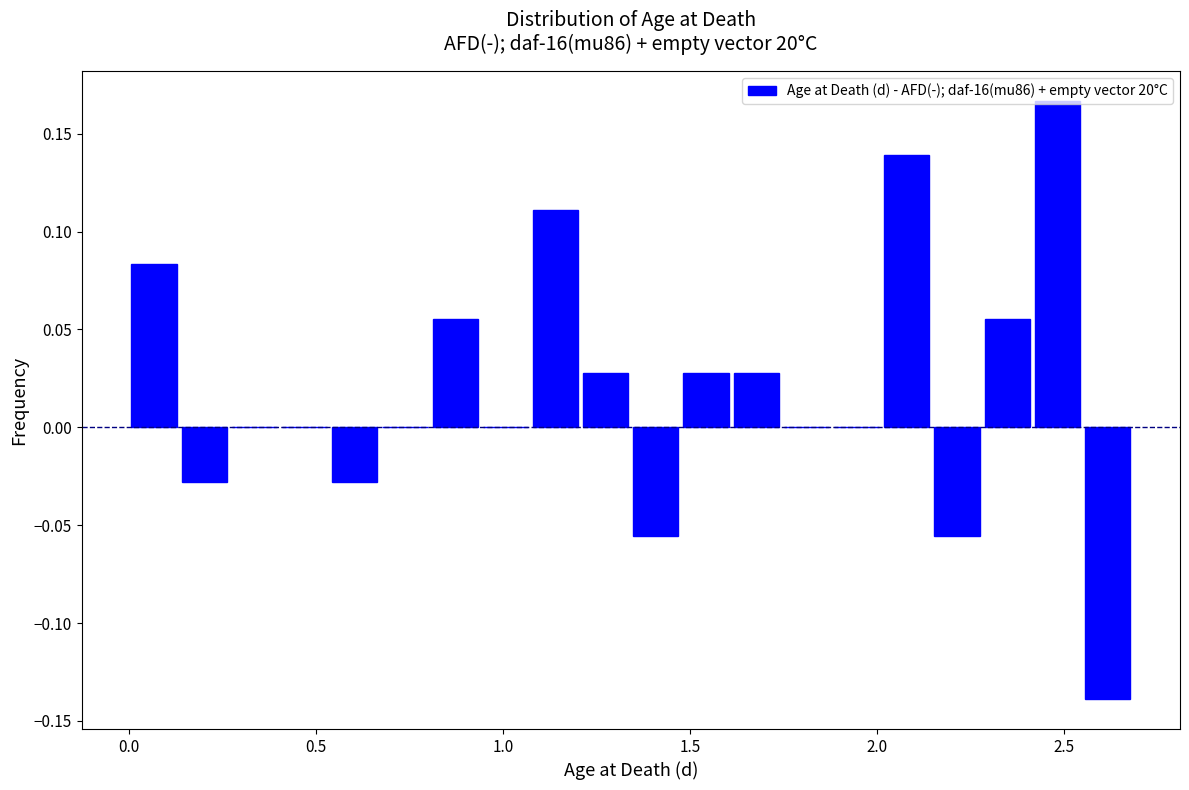

Read against the x-axis, roughly where is the centre of the tallest bar?

2.50